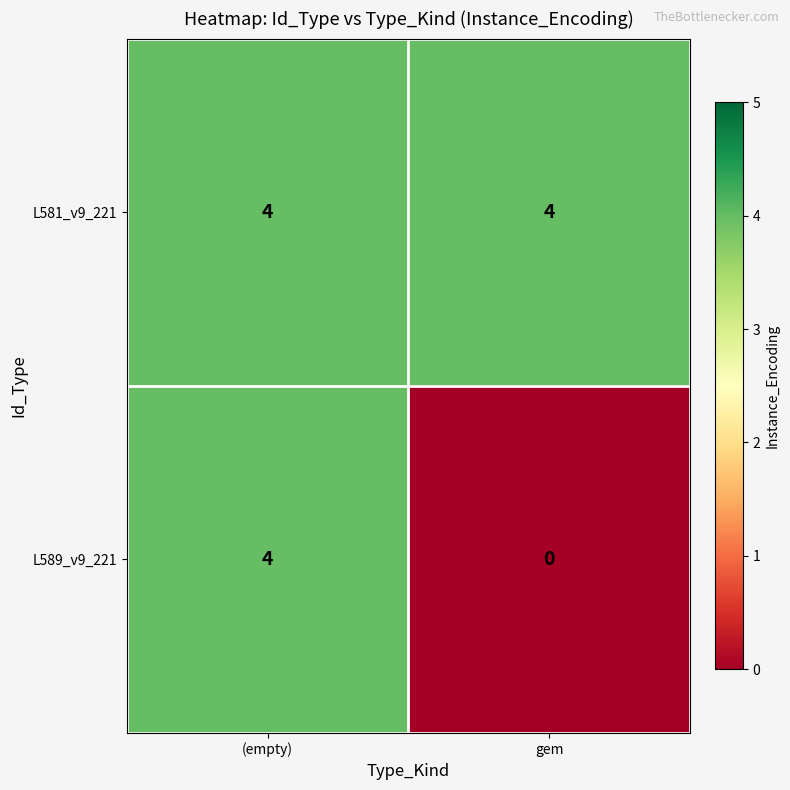

How many series are shown in this chart?

2